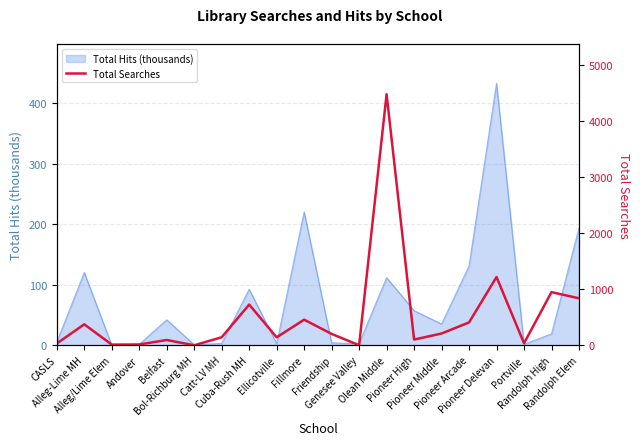

Rank the categories by value from lowest to highest.

Bol-Richburg MH, Genesee Valley, Alleg/Lime Elem, Andover, CASLS, Portville, Belfast, Pioneer High, Ellicotville, Catt-LV MH, Friendship, Pioneer Middle, Alleg-Lime MH, Pioneer Arcade, Fillmore, Cuba-Rush MH, Randolph Elem, Randolph High, Pioneer Delevan, Olean Middle